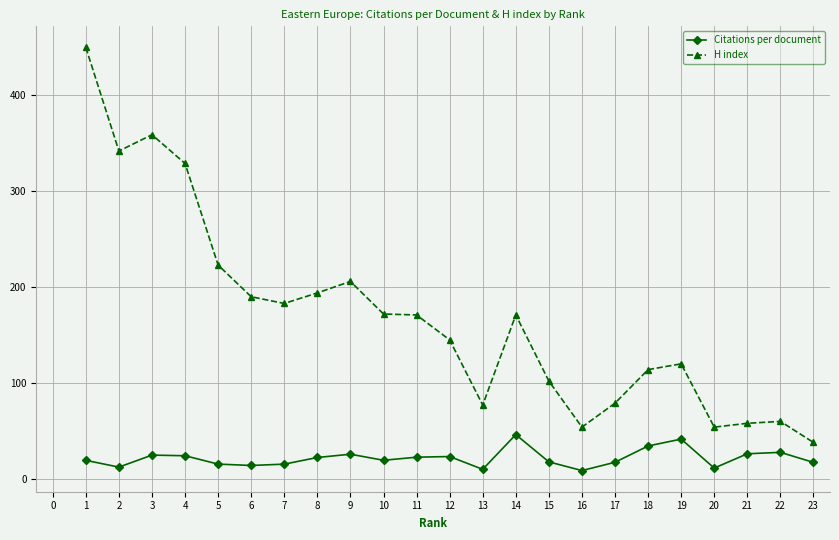

How many values in the Citations per document series exceed 19?

13